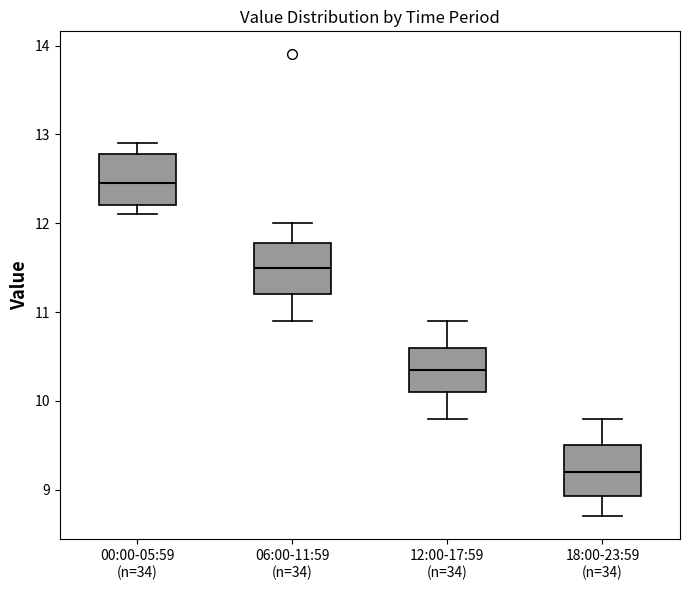

Which box has the lowest median line?

18:00-23:59 (n=34)